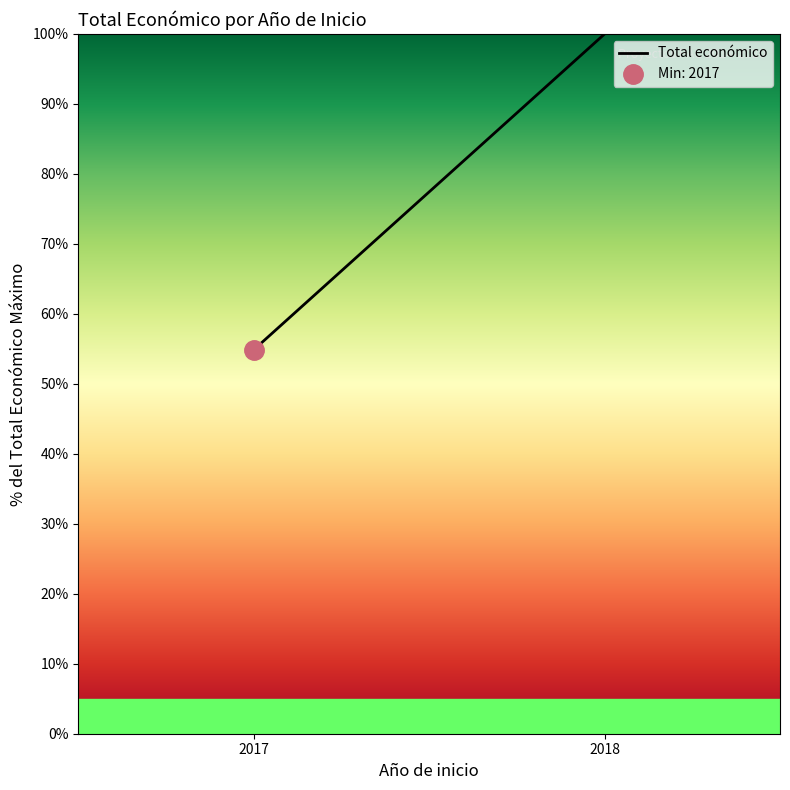

Rank the categories by value from highest to lowest.

2018, 2017